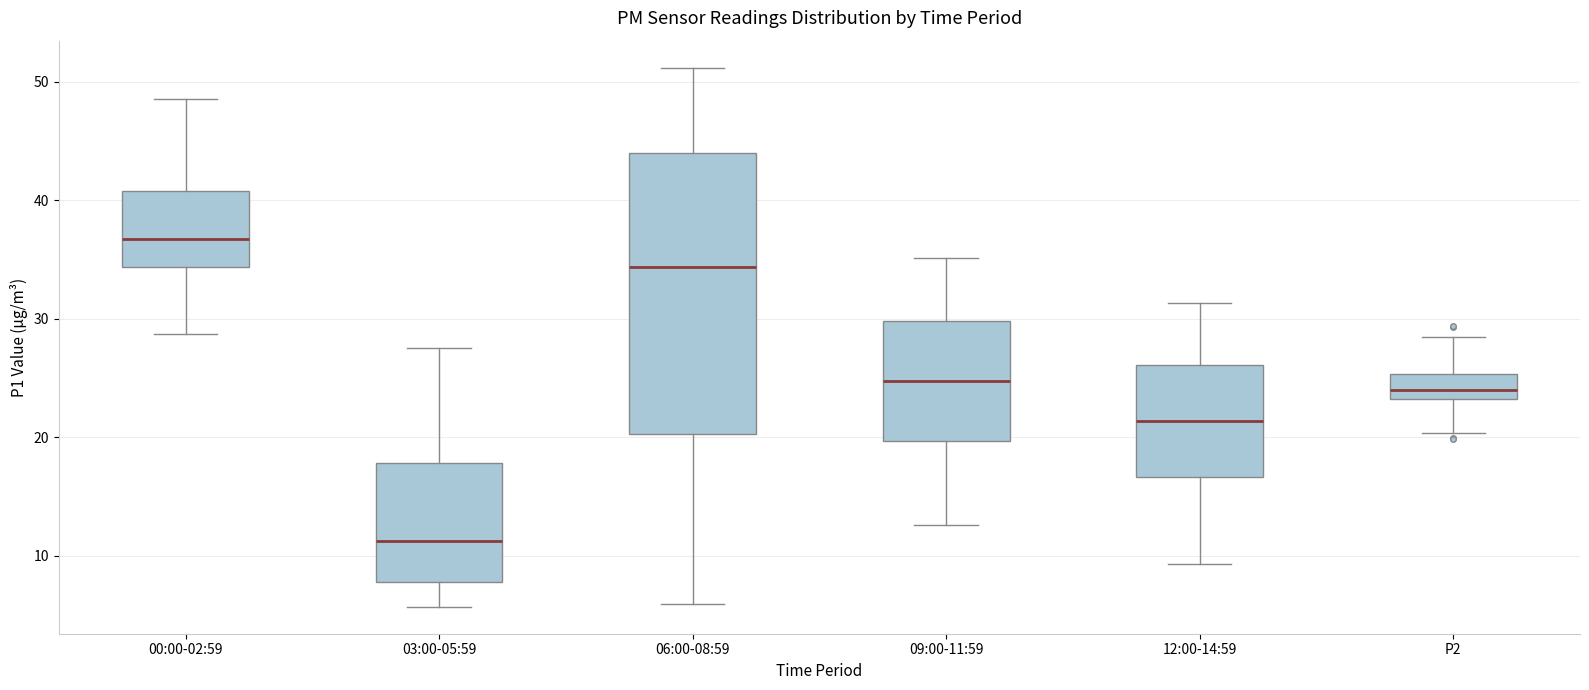

Comparing the boxes themselves (not the whiskers), which one is the tallest?

06:00-08:59